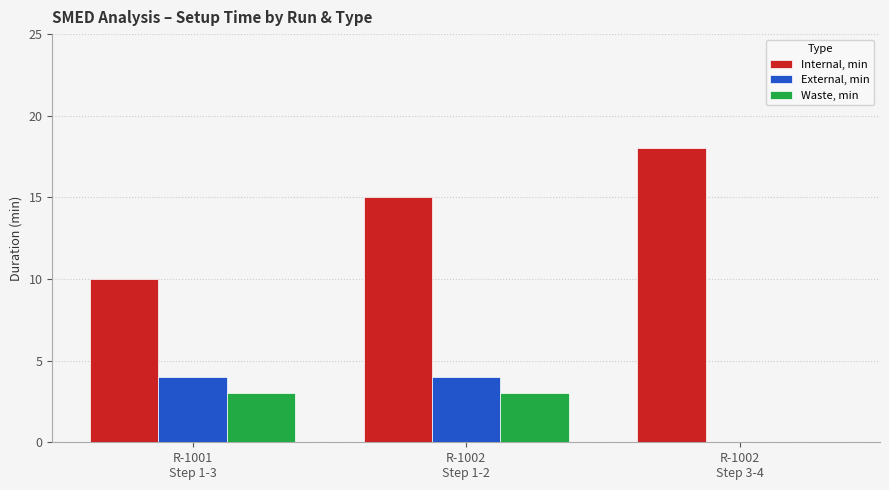

What is the maximum value for Waste, min?

3.0